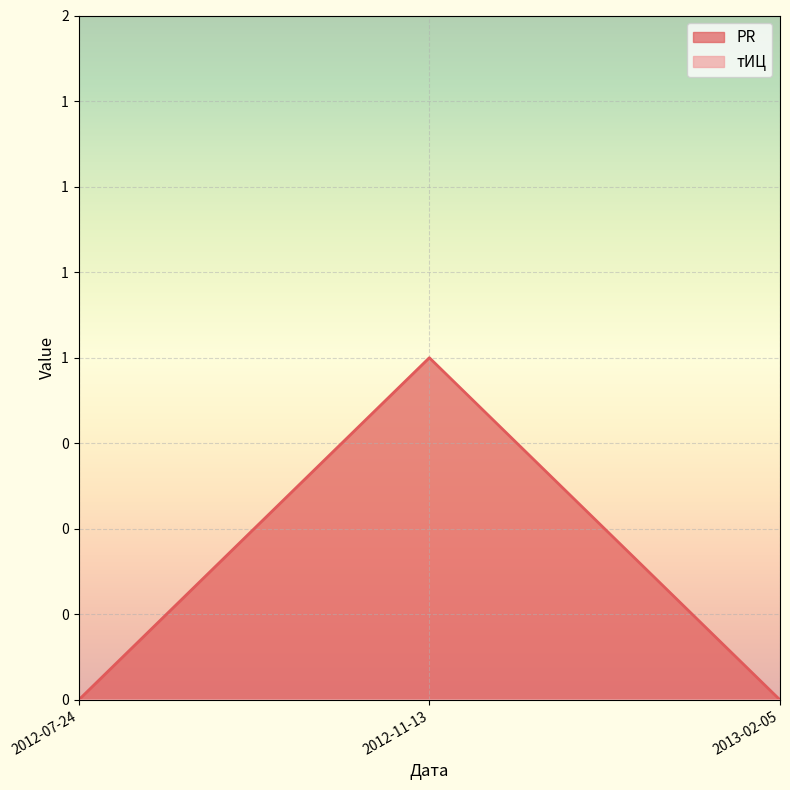

The chart shows a value of 1 at 2012-11-13. True or false?

True